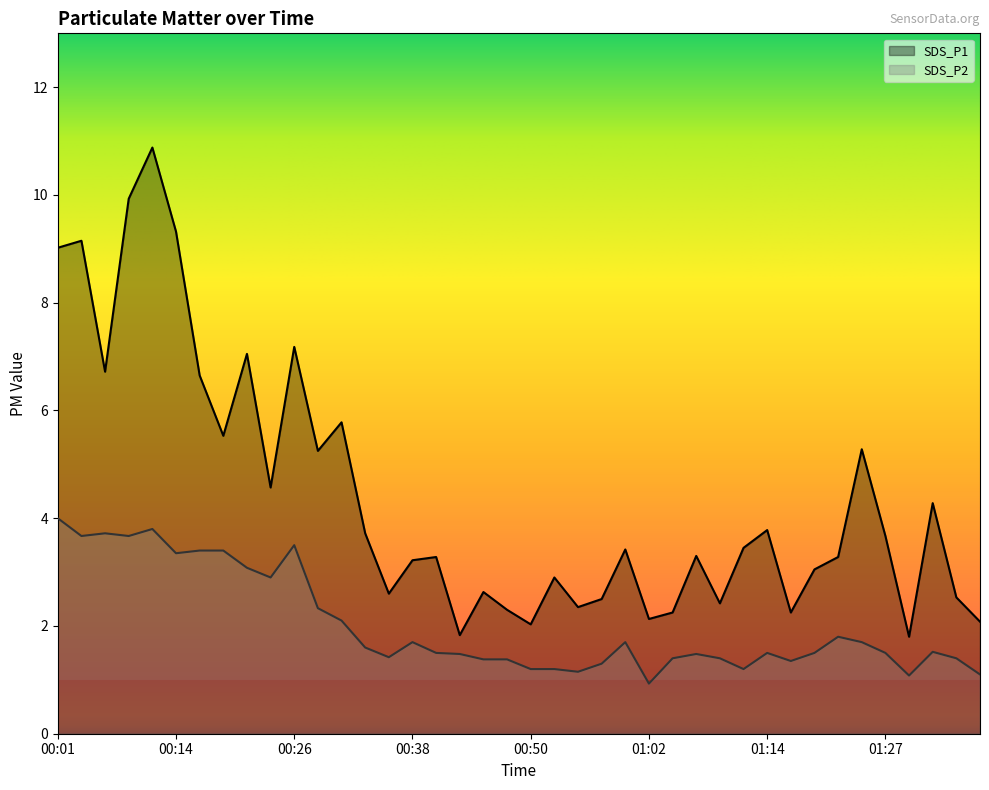

What is the total value across all series at 00:16?

10.1